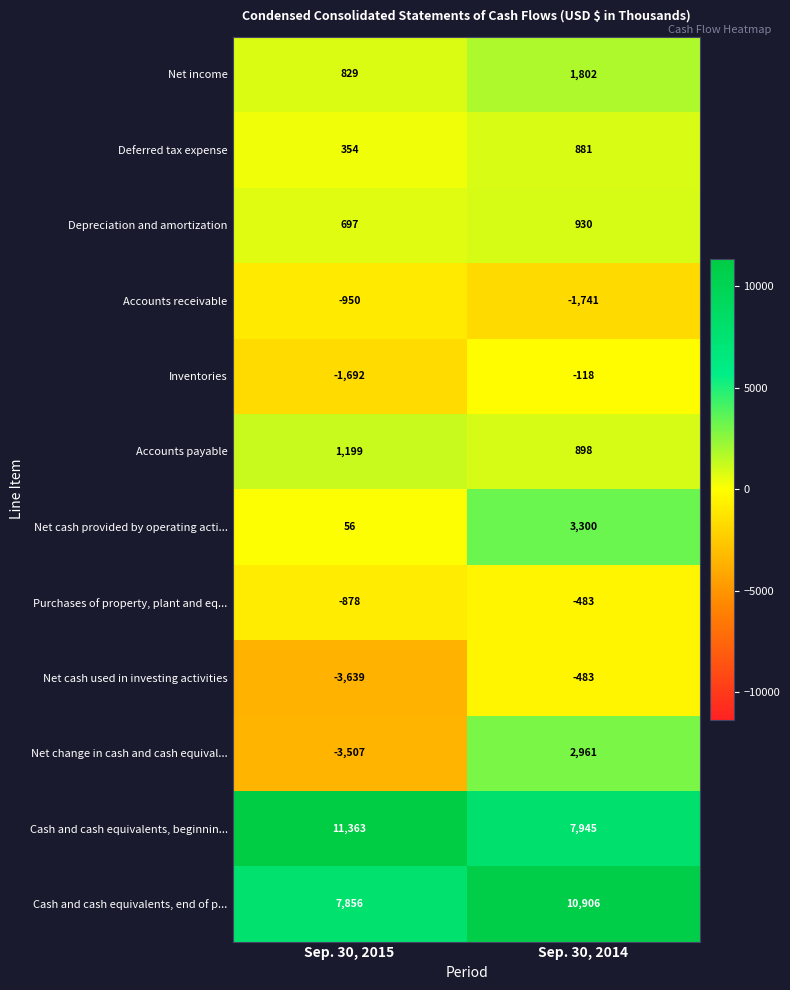

The Net cash provided by operating acti... series shows 56 at Sep. 30, 2015. True or false?

True